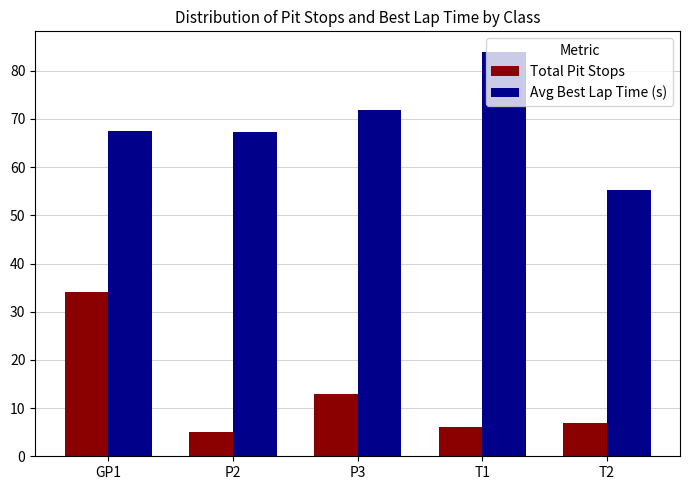

What is the label of the 2nd bar from the left?

P2